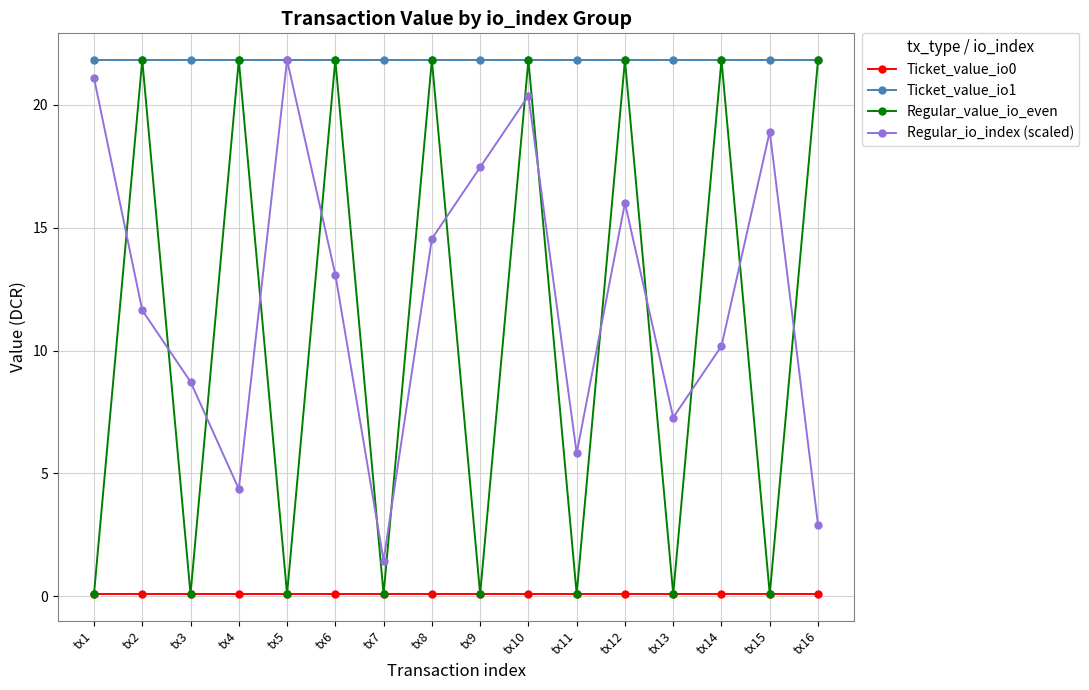

Between tx9 and tx10, which series saw the biggest shift?

Regular_value_io_even